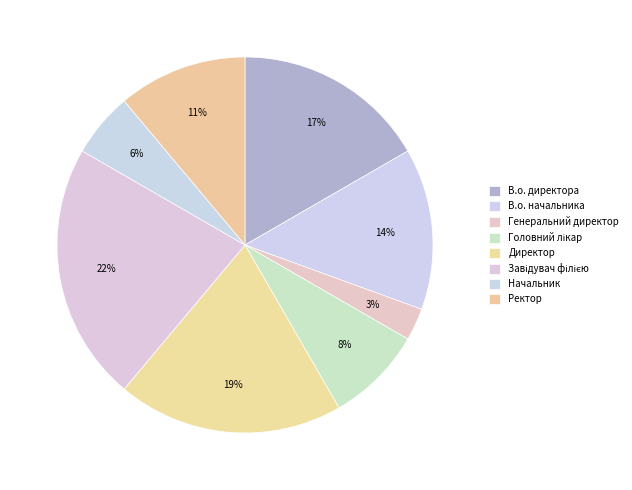

To the nearest percent, what percentage of the pie is Завідувач філією?

22%